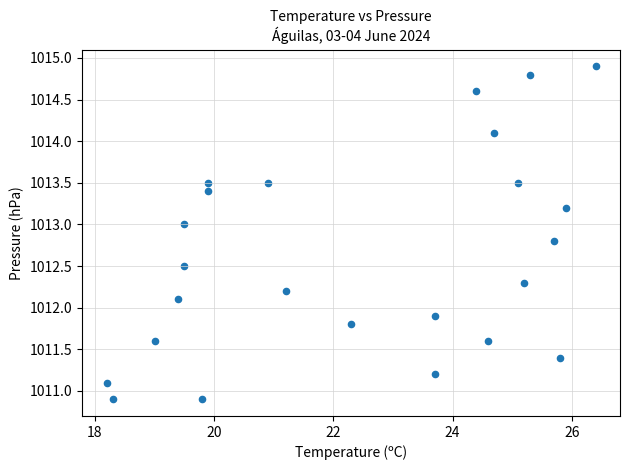

What is the range of X values (max minus min)?

8.2